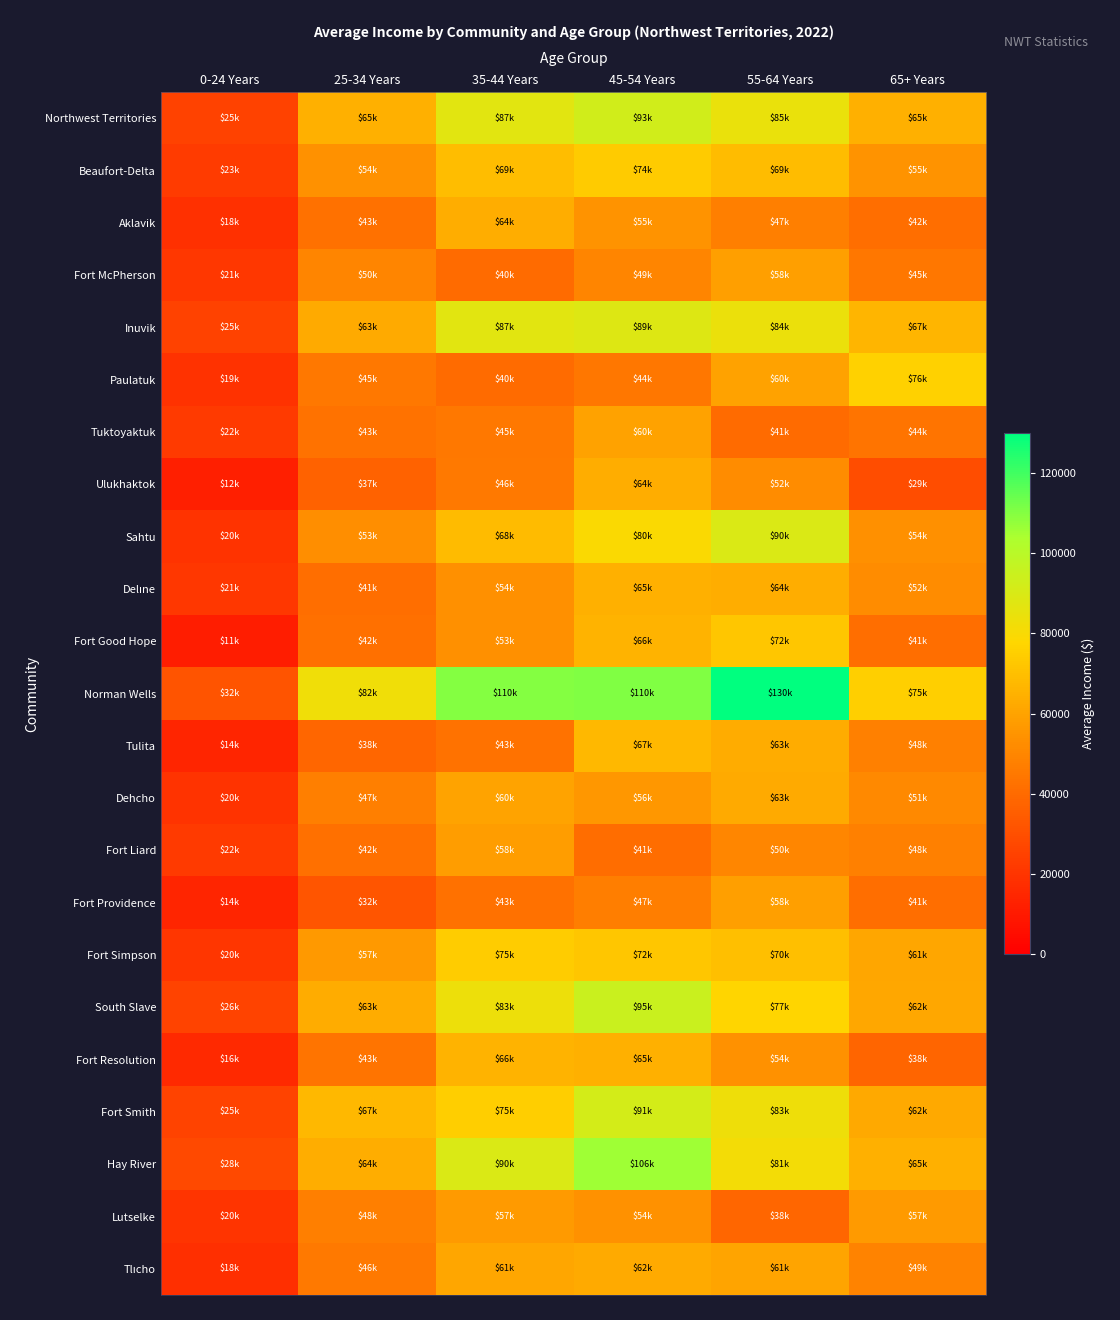

Which label corresponds to the smallest value in the chart?

0-24 Years